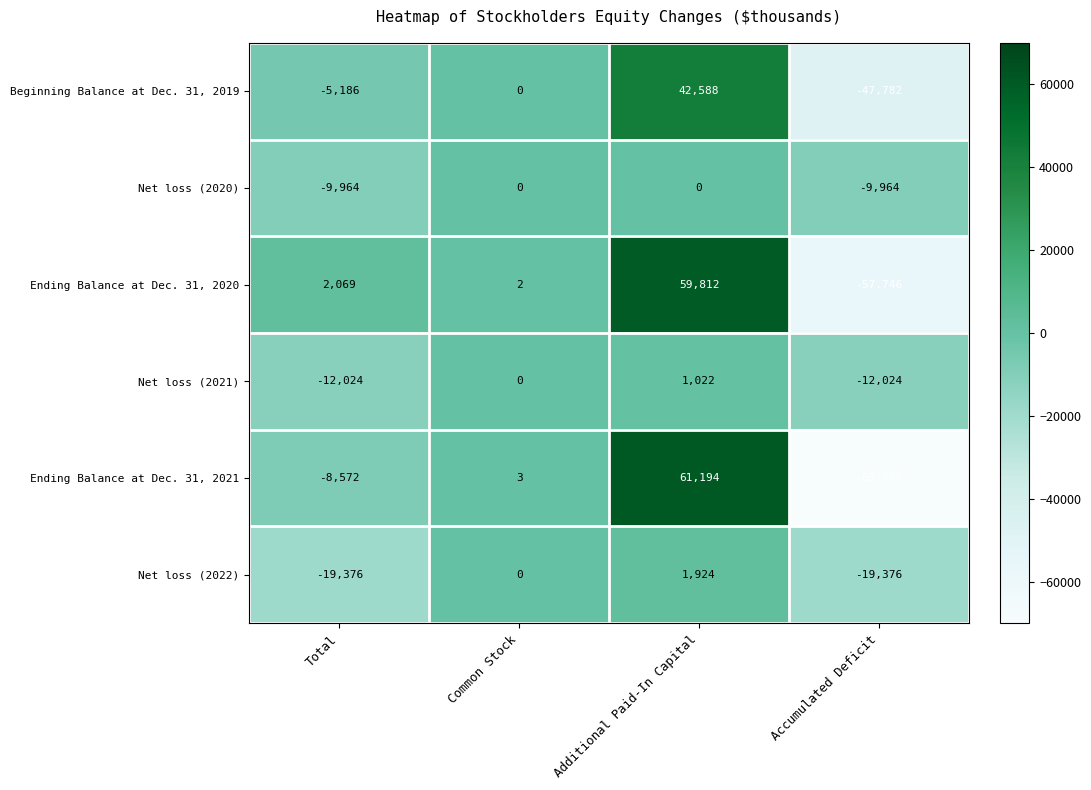

Which label corresponds to the smallest value in the chart?

Accumulated Deficit